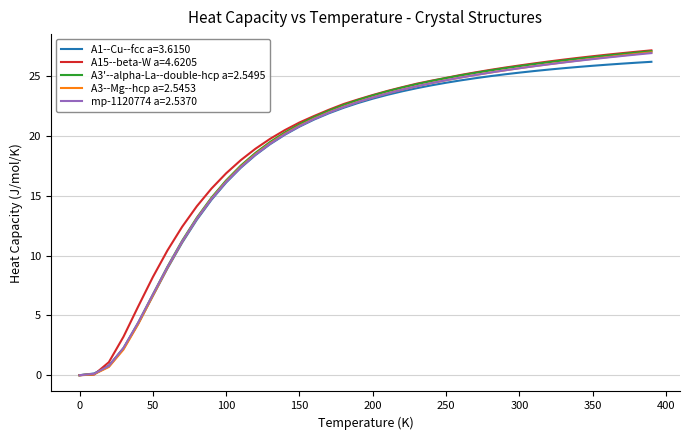

What is the difference between the maximum and minimum values in the A1--Cu--fcc a=3.6150 series?

26.2